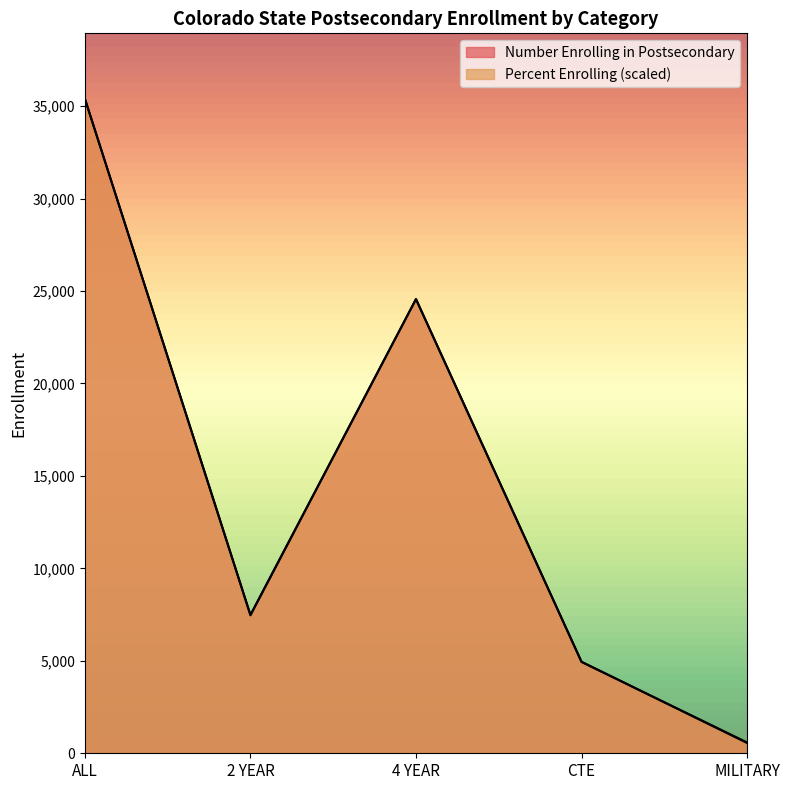

How many lines are shown in the chart?

2